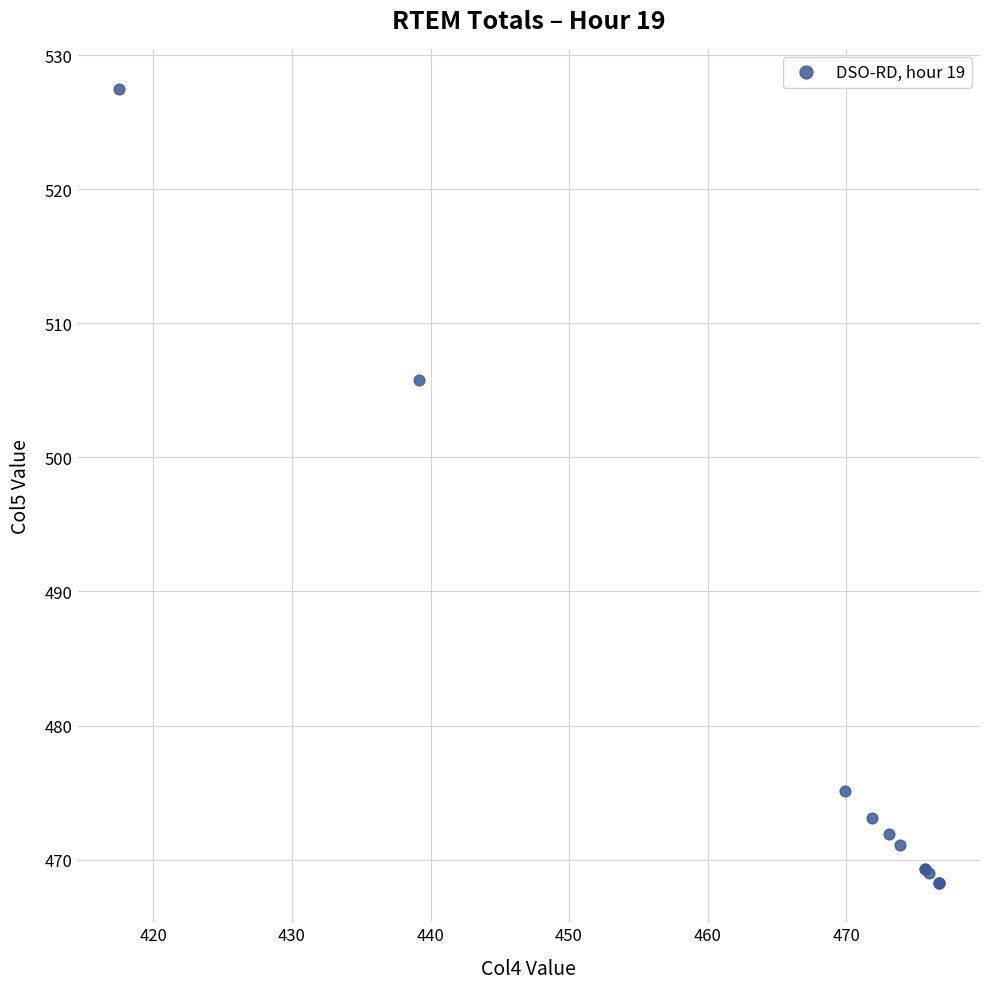

What Y value in the scatter plot is closest to 497?

505.8